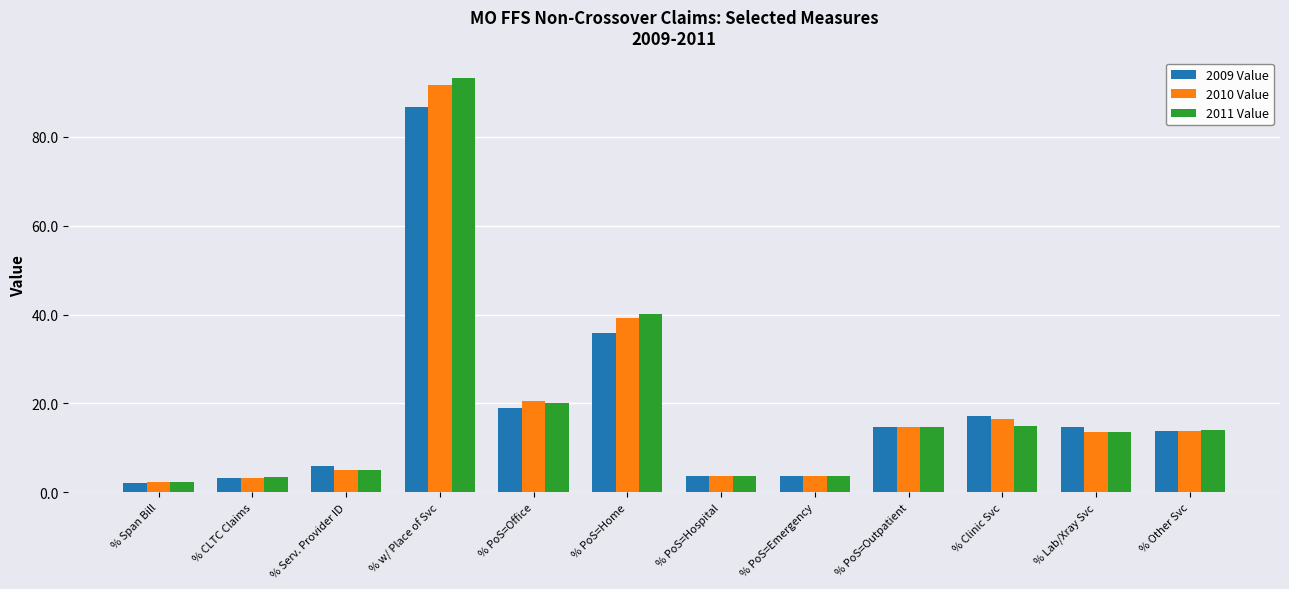

What is the approximate value of 2011 Value at % PoS=Home?

40.0